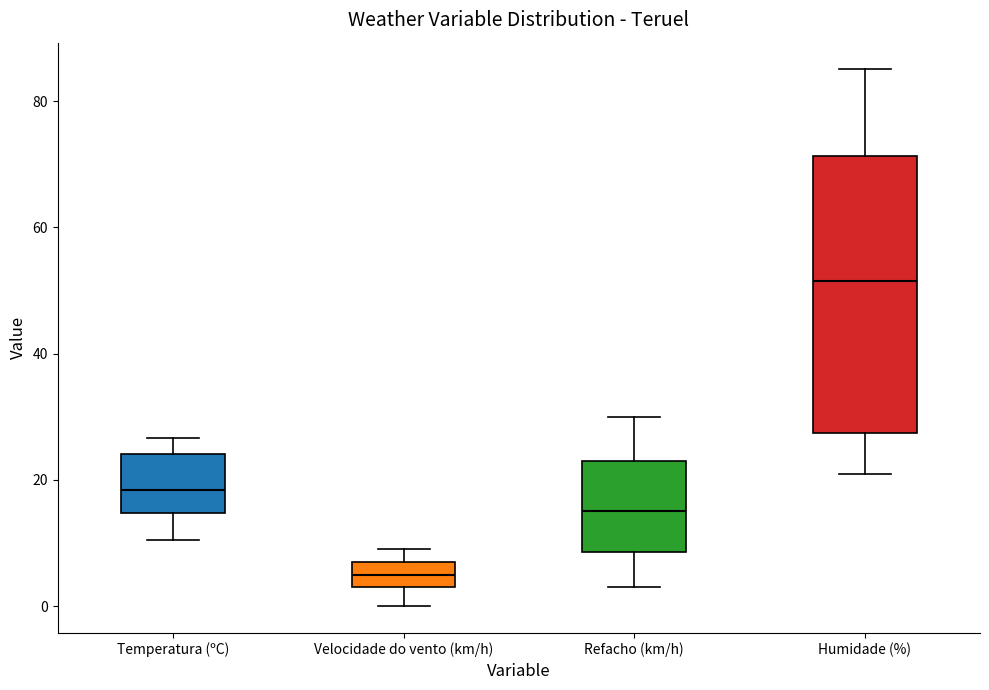

Reading left to right, read every box against the y-axis: the position of its median line, the range the box covers, and the ends of its whiskers. The values are not printed on the chart, so give them approximately, as read against the axis.

Temperatura (ºC): median 18, box 14 to 24, whiskers 10 to 26
Velocidade do vento (km/h): median 6, box 4 to 8, whiskers 0 to 10
Refacho (km/h): median 16, box 8 to 24, whiskers 4 to 30
Humidade (%): median 52, box 28 to 72, whiskers 22 to 86